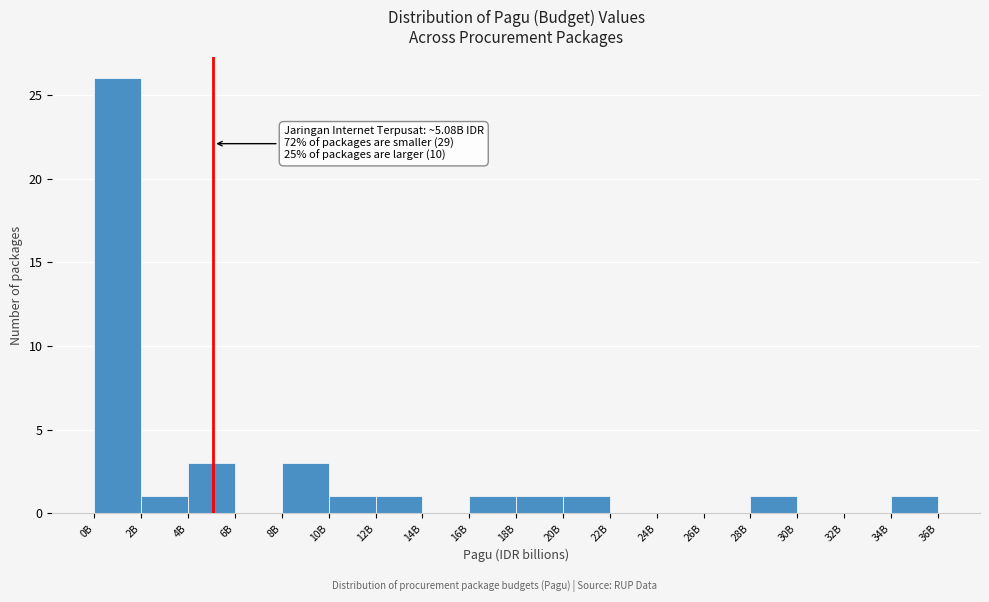

Reading left to right, transcribe all the data shown in this chart.

0B=26	2B=1	4B=3	6B=0	8B=3	10B=1	12B=1	14B=0	16B=1	18B=1	20B=1	22B=0	24B=0	26B=0	28B=1	30B=0	32B=0	34B=1